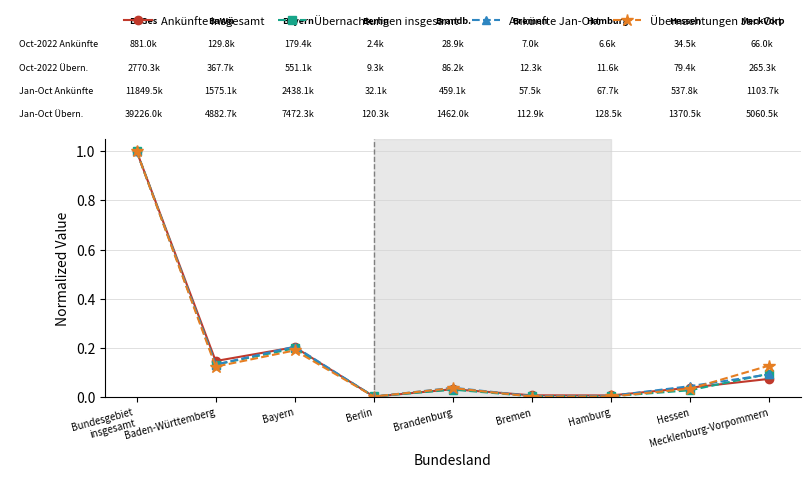

True or false: Übernachtungen Jan-Okt has more than 1 interior local peaks.

True